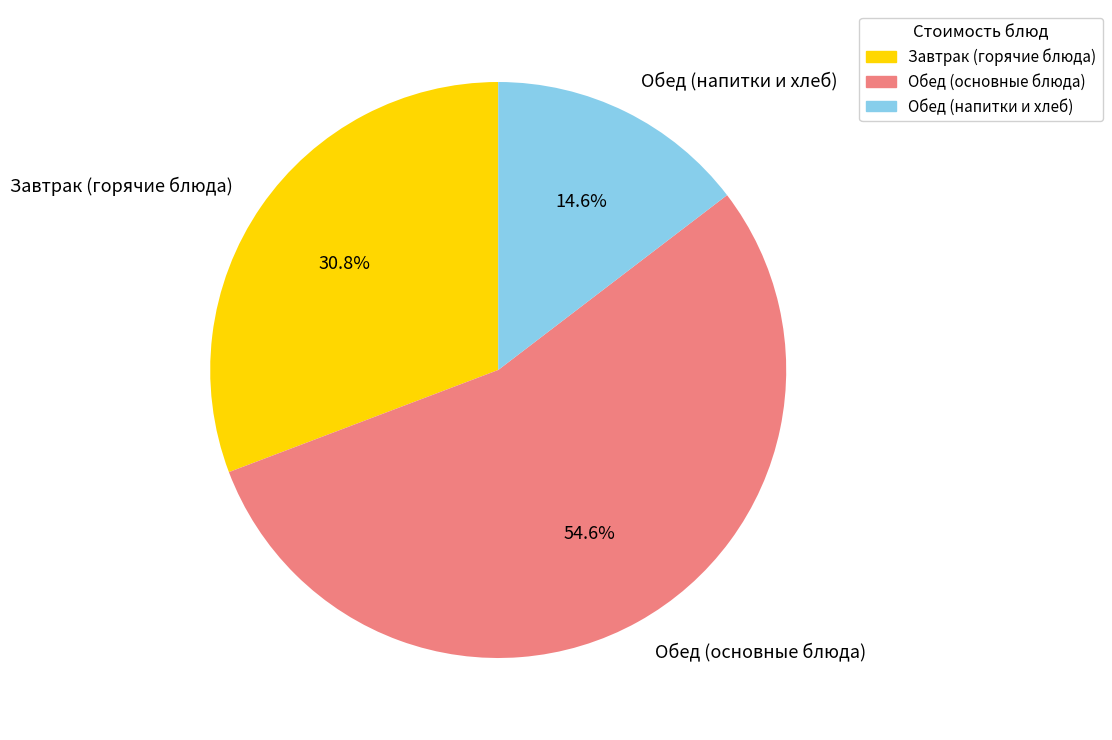

Which slice is the smallest?

Обед (напитки и хлеб)